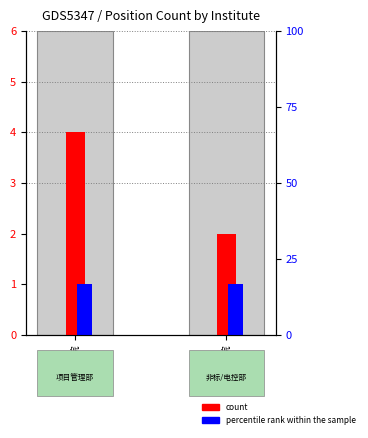

List the series in order of their overall mean, lowest first.

percentile rank within the sample, count